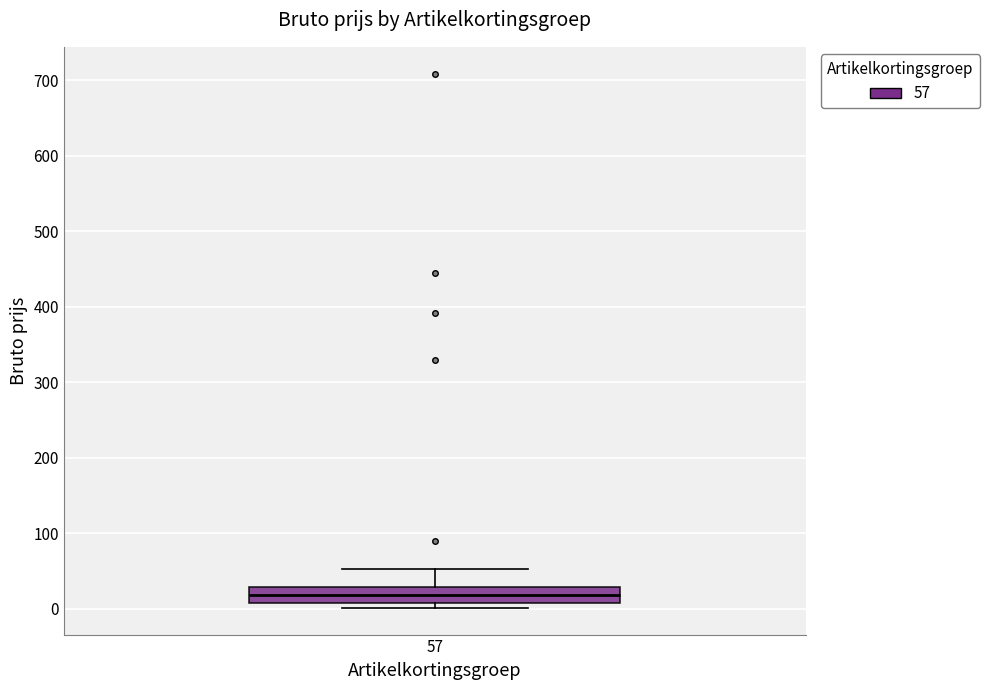

Where is the upper edge of the box at x = 57 on the y-axis? The values are not printed on the chart, so give them approximately, as read against the axis.

30